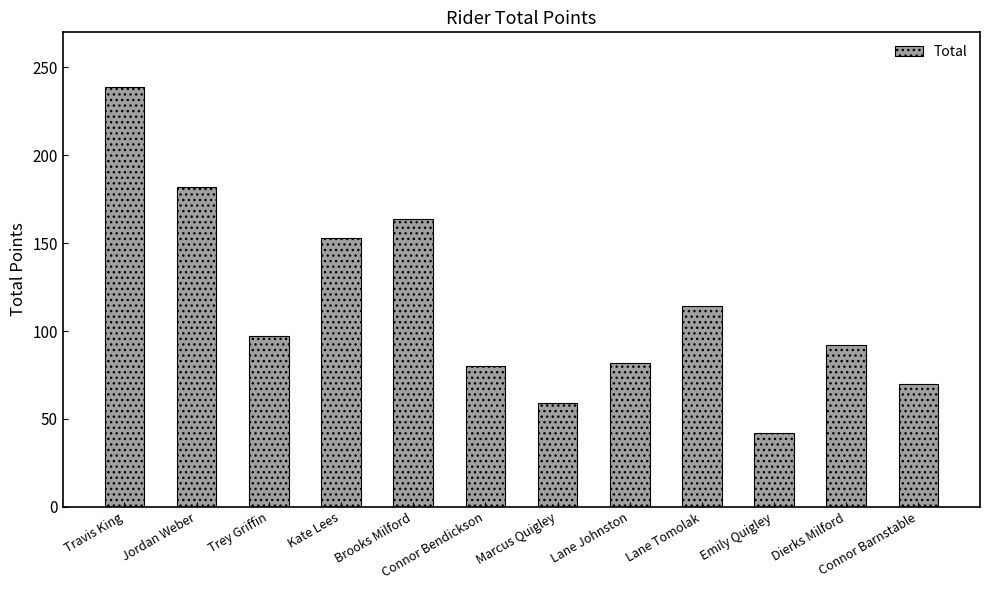

True or false: the data shows 22 at Connor Barnstable.

False